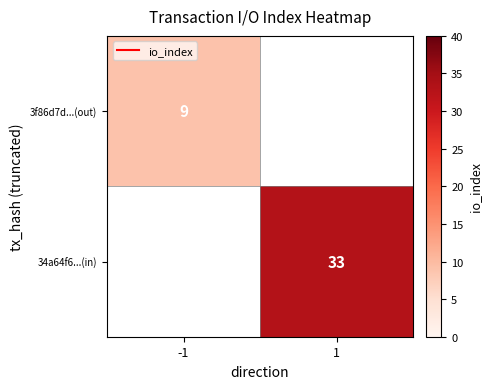

Rank the categories by 34a64f6...(in) value from highest to lowest.

-1, 1